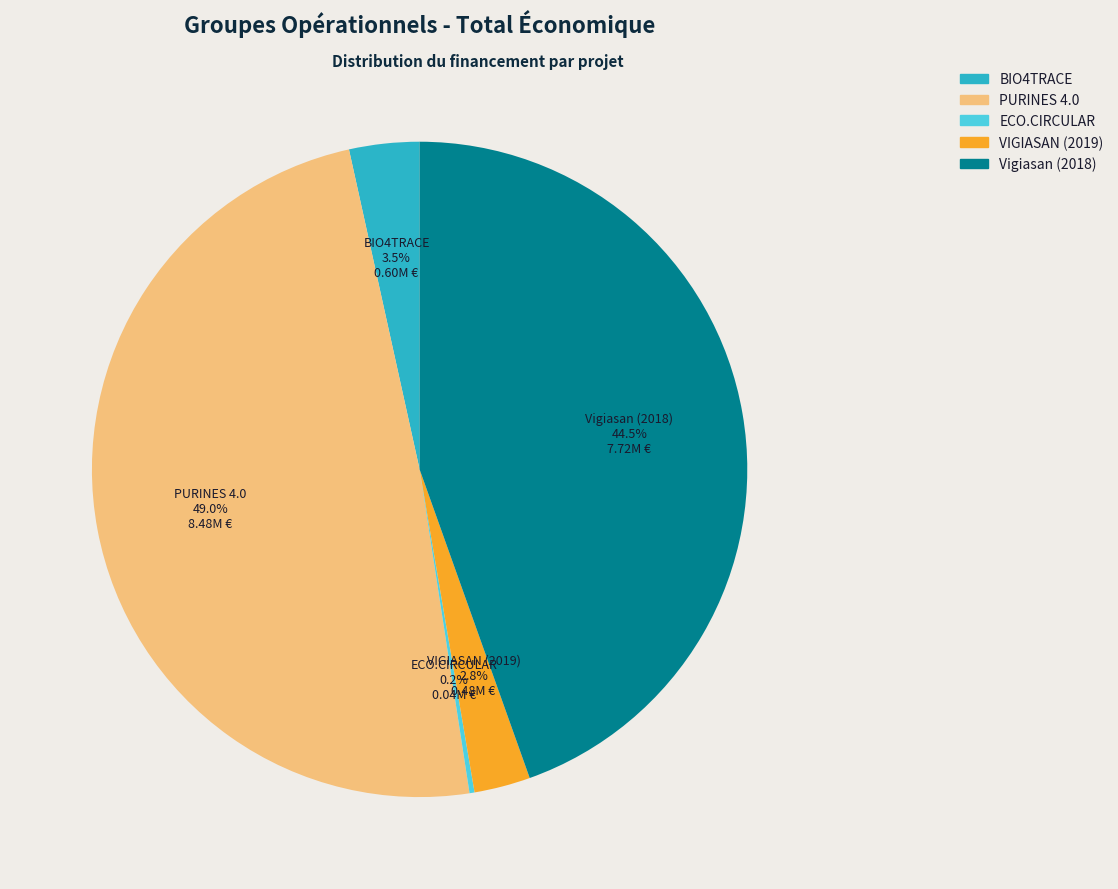

Between Vigiasan (2018) and PURINES 4.0, which is larger?

PURINES 4.0